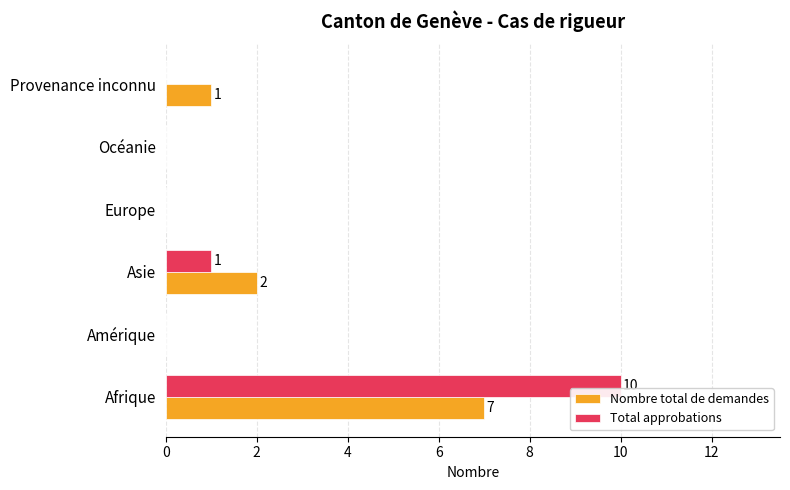

Is it true that Total approbations equals 6 at Provenance inconnu?

False